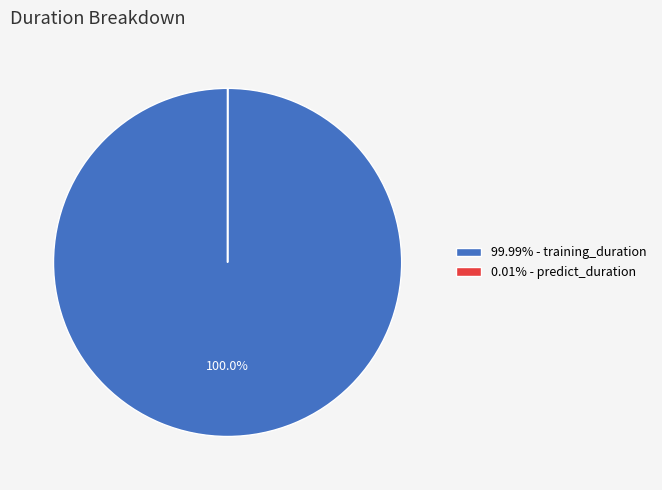

Does any single category account for the majority?

Yes